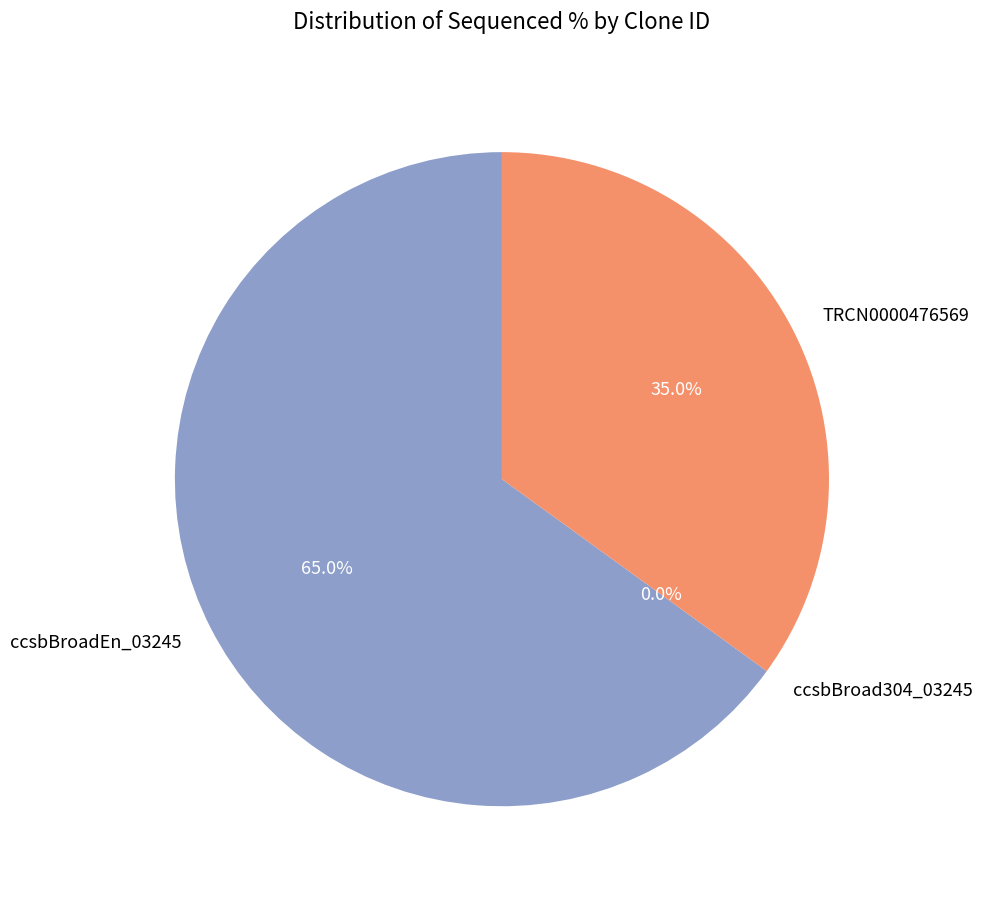

Does TRCN0000476569 account for over 50% of the chart?

No